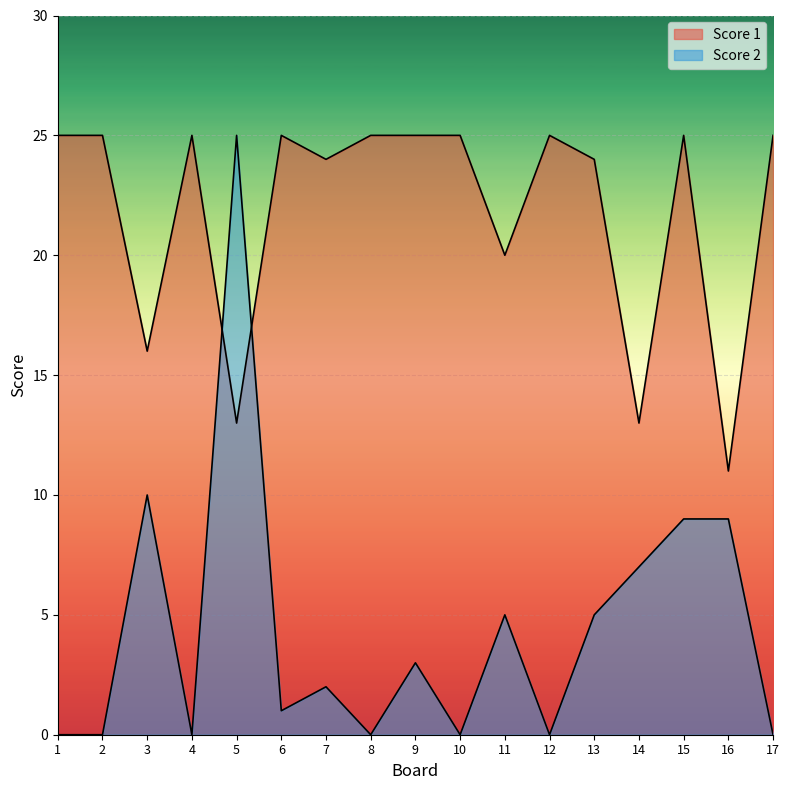

Reading left to right, extract all data points from this chart.

Score 2: 1=0	2=0	3=10	4=0	5=25	6=1	7=2	8=0	9=3	10=0	11=5	12=0	13=5	14=7	15=9	16=9	17=0
Score 1: 1=25	2=25	3=16	4=25	5=13	6=25	7=24	8=25	9=25	10=25	11=20	12=25	13=24	14=13	15=25	16=11	17=25